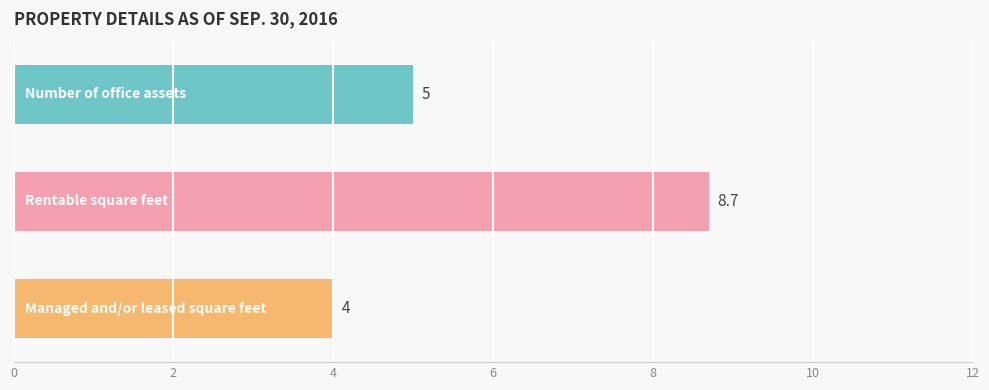

What is the value of the 1st bar from the top?

5.0